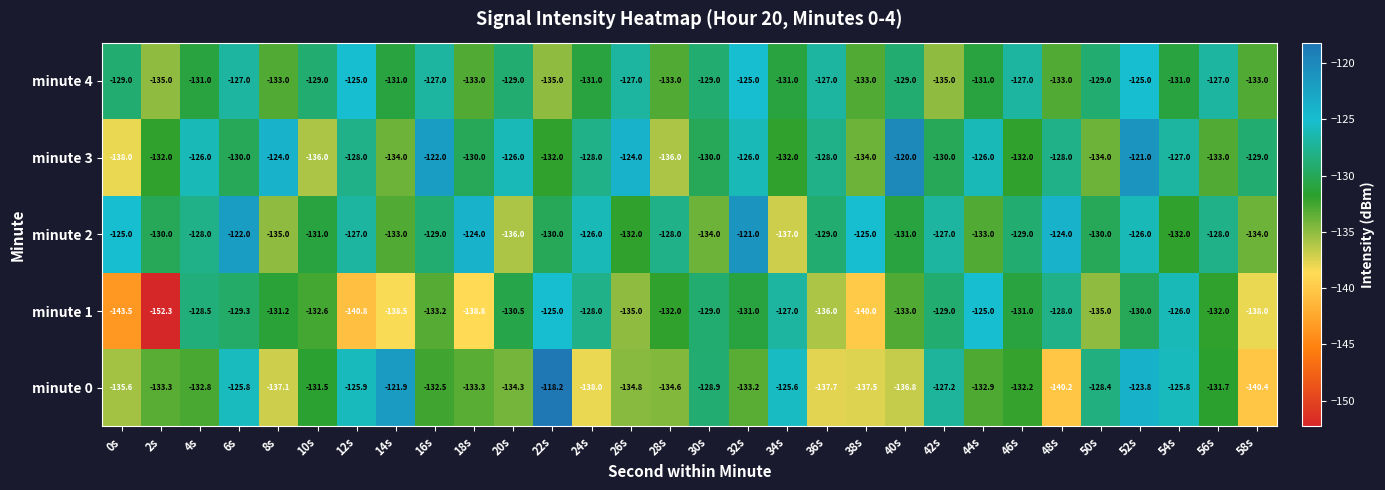

The minute 3 series shows -128.0 at 48s. True or false?

True